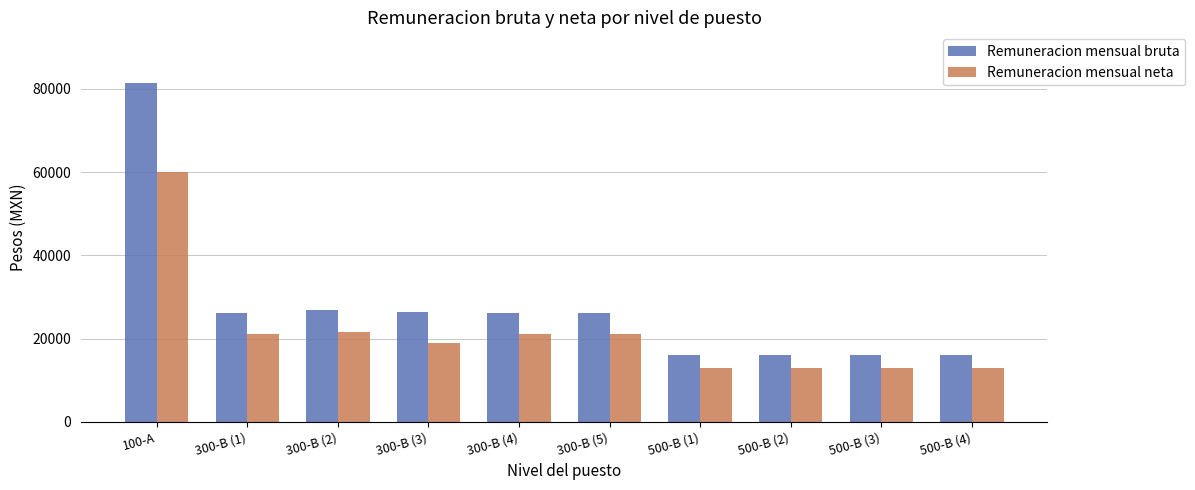

What is the total value across all series at 300-B (5)?

47144.9